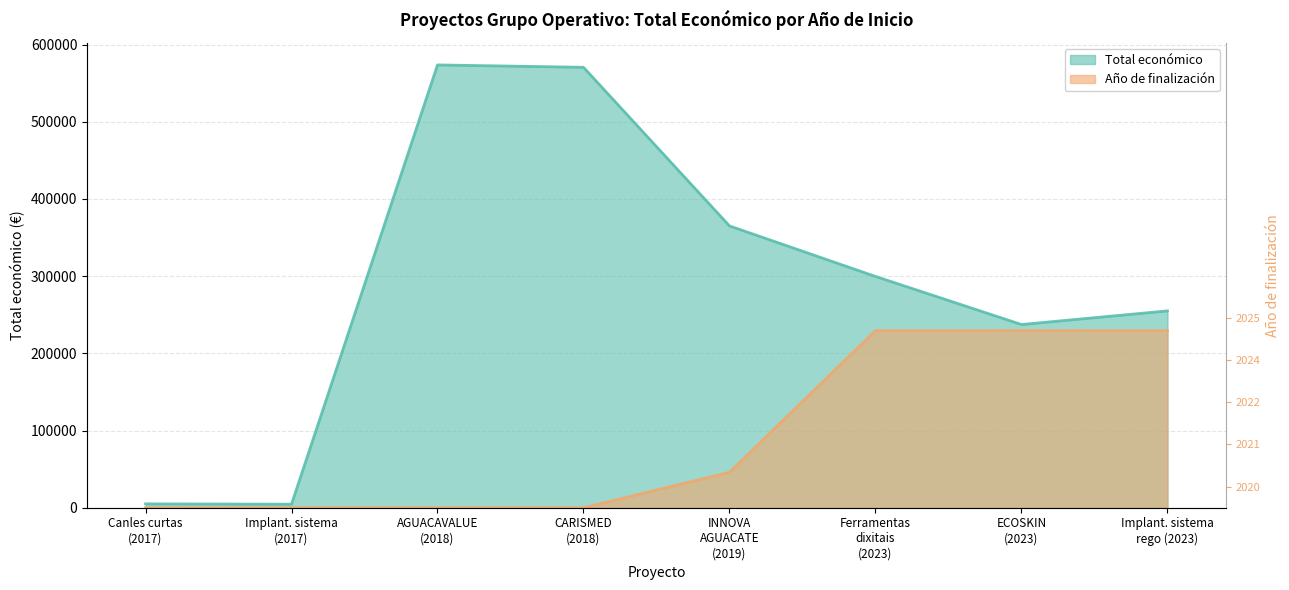

How many interior local valleys (lower than both neighbors) does the data have?

2